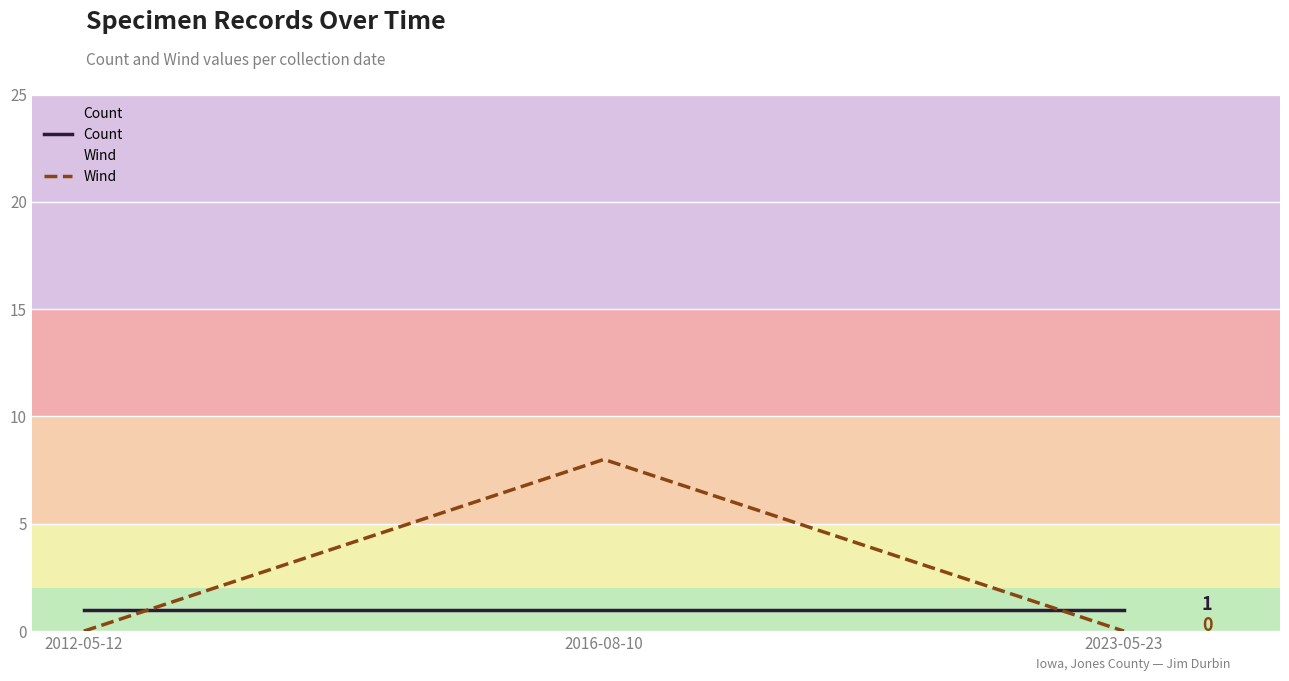

Reading left to right, extract all data points from this chart.

Count: 1	1	1
Wind: 0	8	0